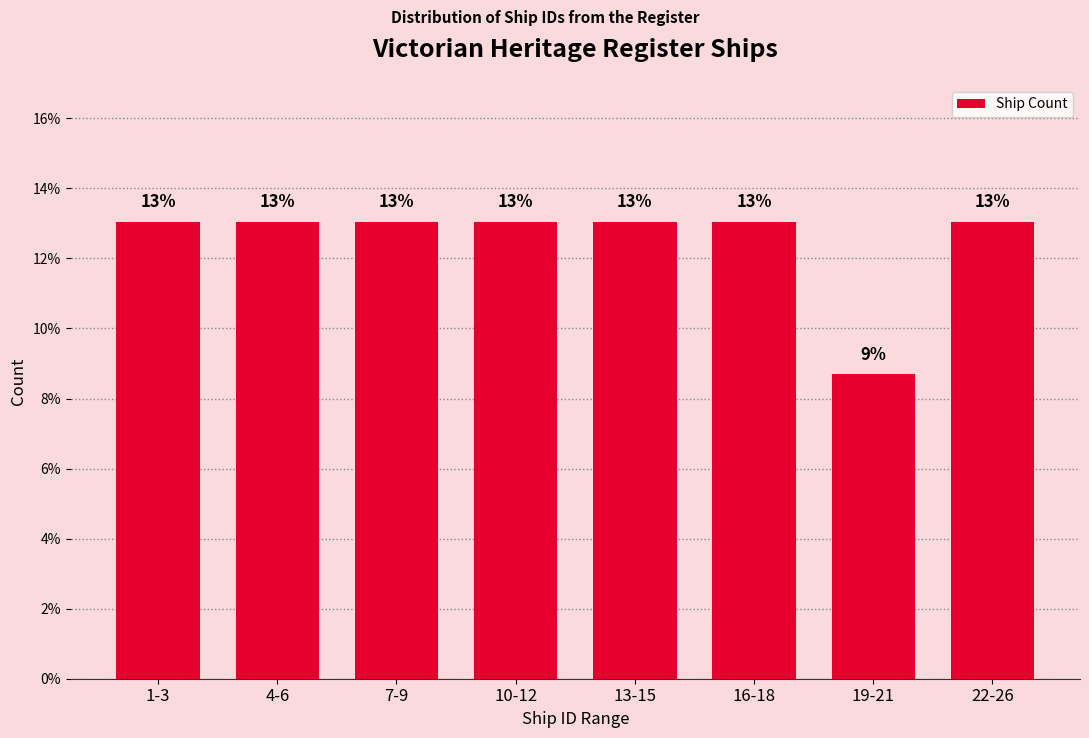

What position from the right is 19-21?

2